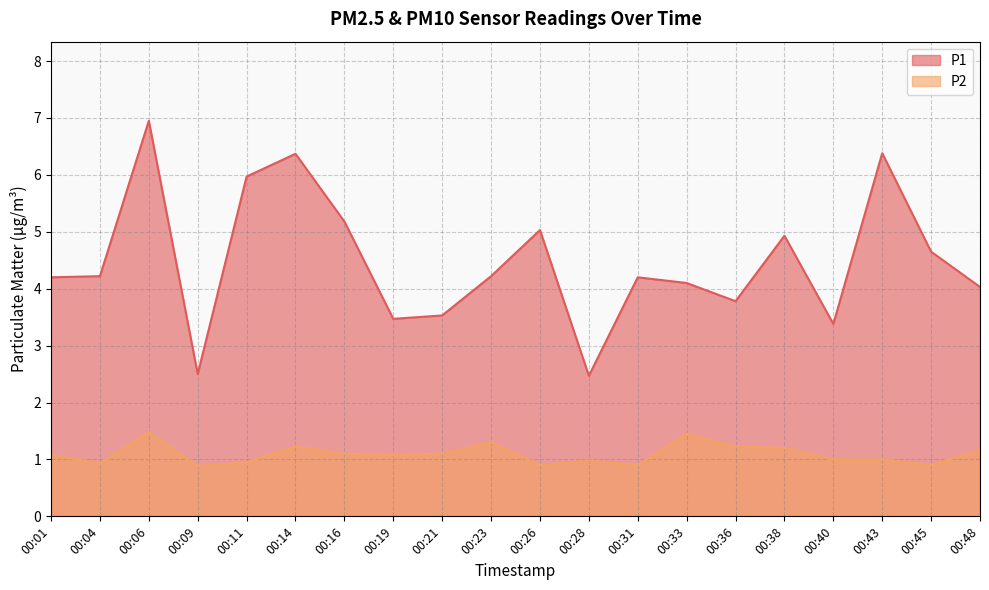

Rank the series by their maximum value, from highest to lowest.

P1, P2